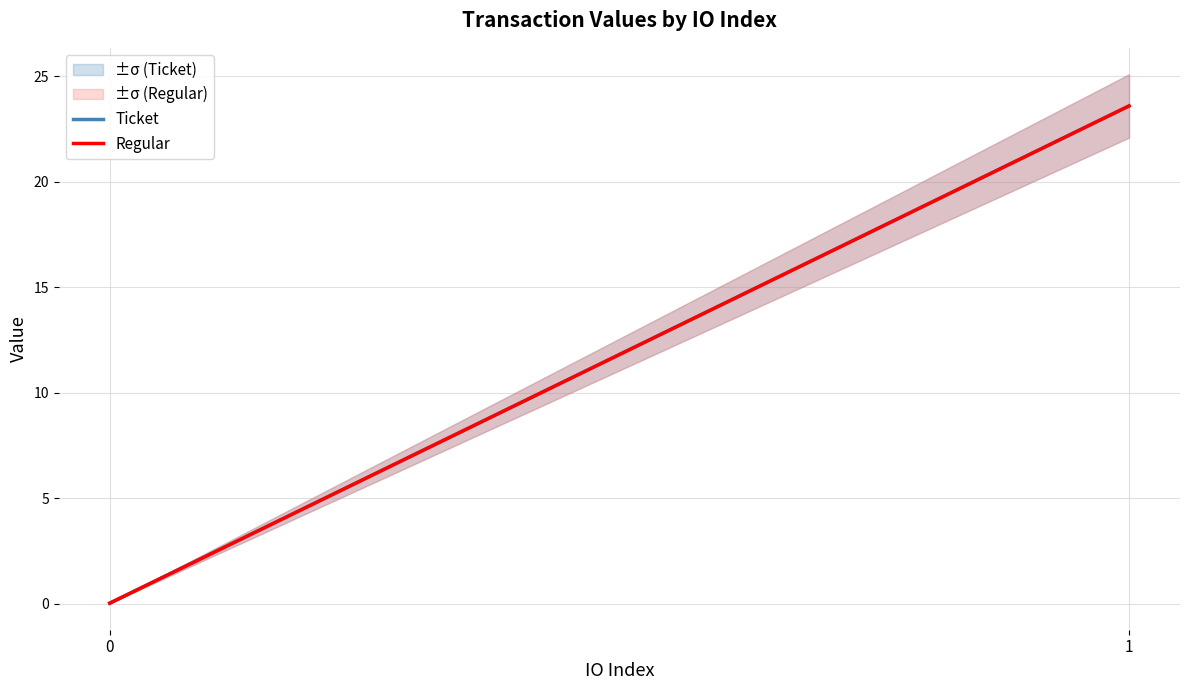

Which series has the largest range (max minus min)?

Ticket